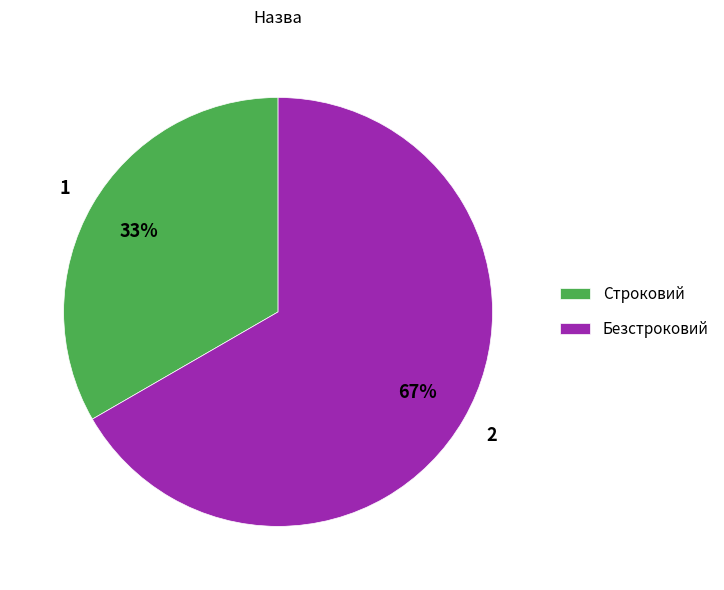

Which has a higher value, Строковий or Безстроковий?

Безстроковий